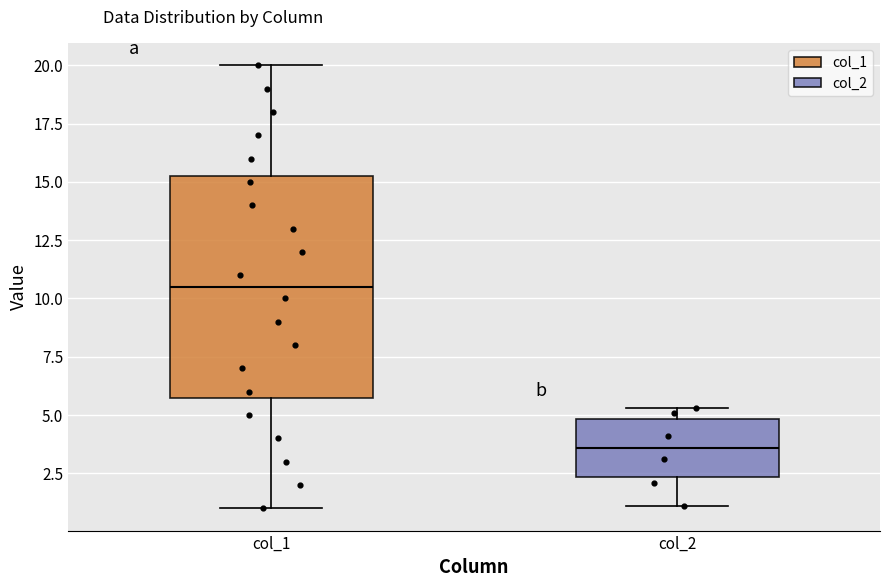

Reading left to right, read every box against the y-axis: the position of its median line, the range the box covers, and the ends of its whiskers. The values are not printed on the chart, so give them approximately, as read against the axis.

col_1: median 10.5, box 6.0 to 15.5, whiskers 1.0 to 20.0
col_2: median 3.5, box 2.5 to 5.0, whiskers 1.0 to 5.5